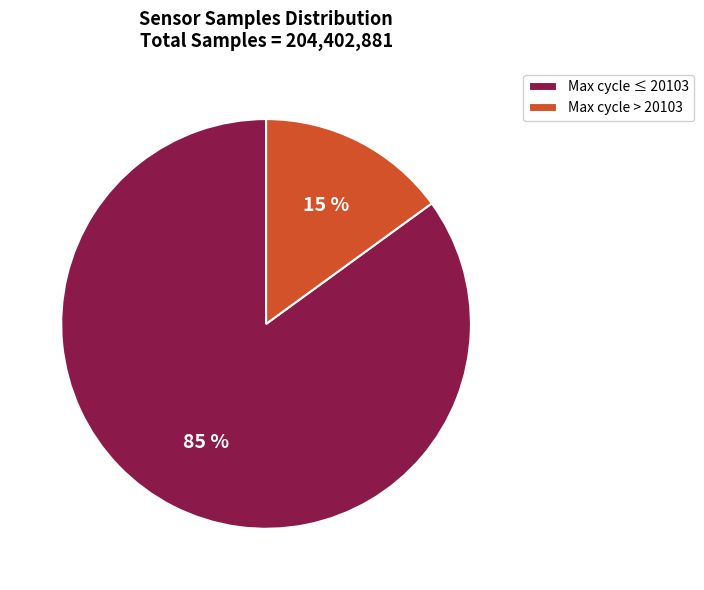

Is there any slice that represents more than half of the pie?

Yes